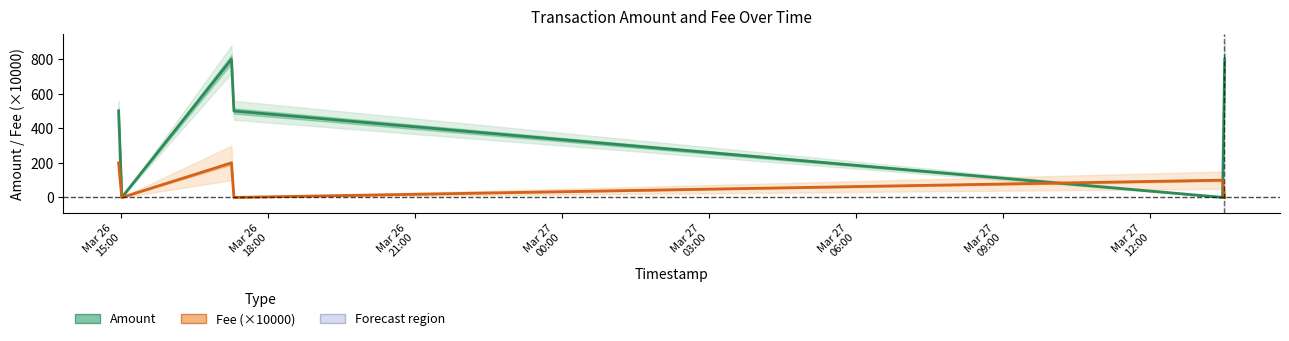

Is it true that Fee (×10000) equals 134.0 at Mar 27
03:00?

False